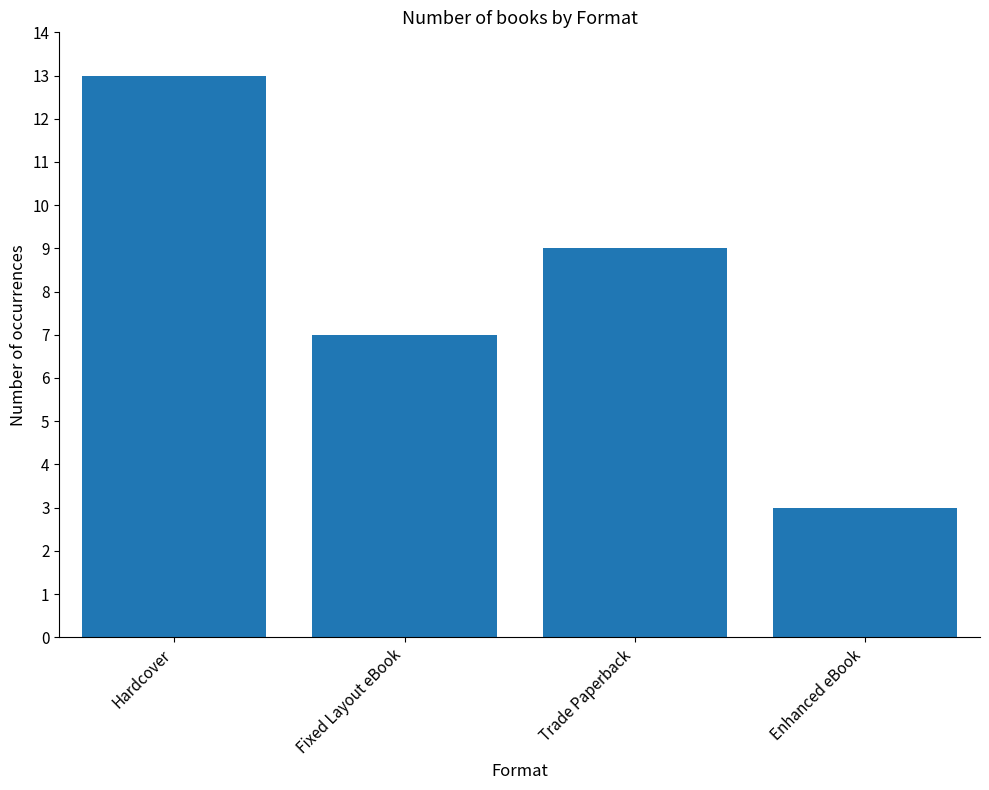

List the labels in order of value, largest first.

Hardcover, Trade Paperback, Fixed Layout eBook, Enhanced eBook